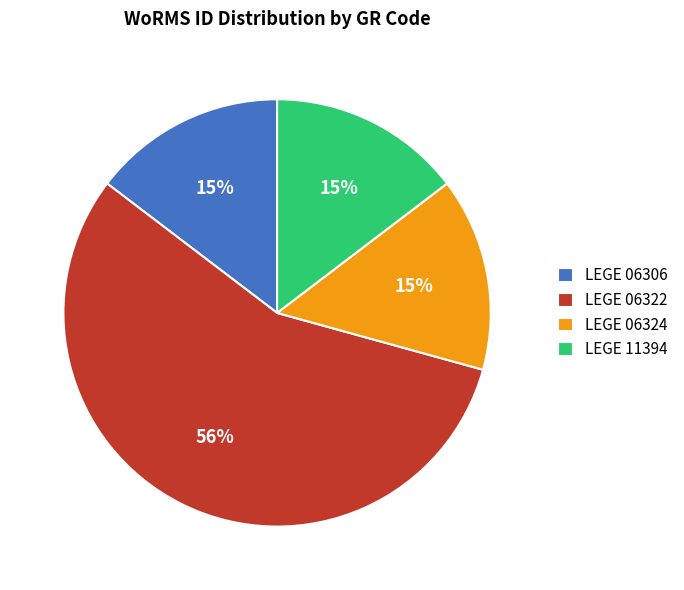

How many segments does this pie chart have?

4